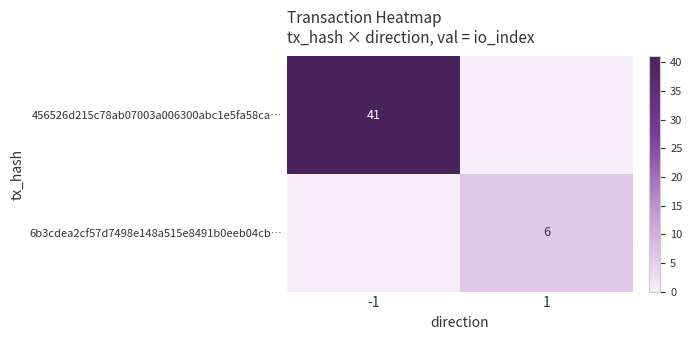

The value of 6b3cdea2cf57d7498e148a515e8491b0eeb04cb… at 1 is 6. True or false?

True